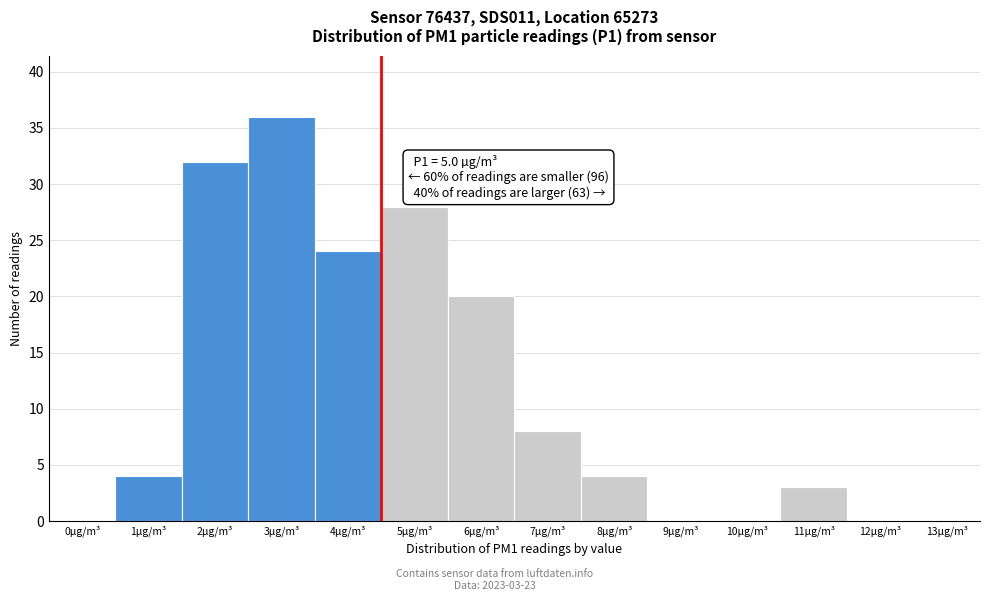

Reading right to left, what are all the values shown in this chart?

13µg/m³=0	12µg/m³=0	11µg/m³=3	10µg/m³=0	9µg/m³=0	8µg/m³=4	7µg/m³=8	6µg/m³=20	5µg/m³=28	4µg/m³=24	3µg/m³=36	2µg/m³=32	1µg/m³=4	0µg/m³=0